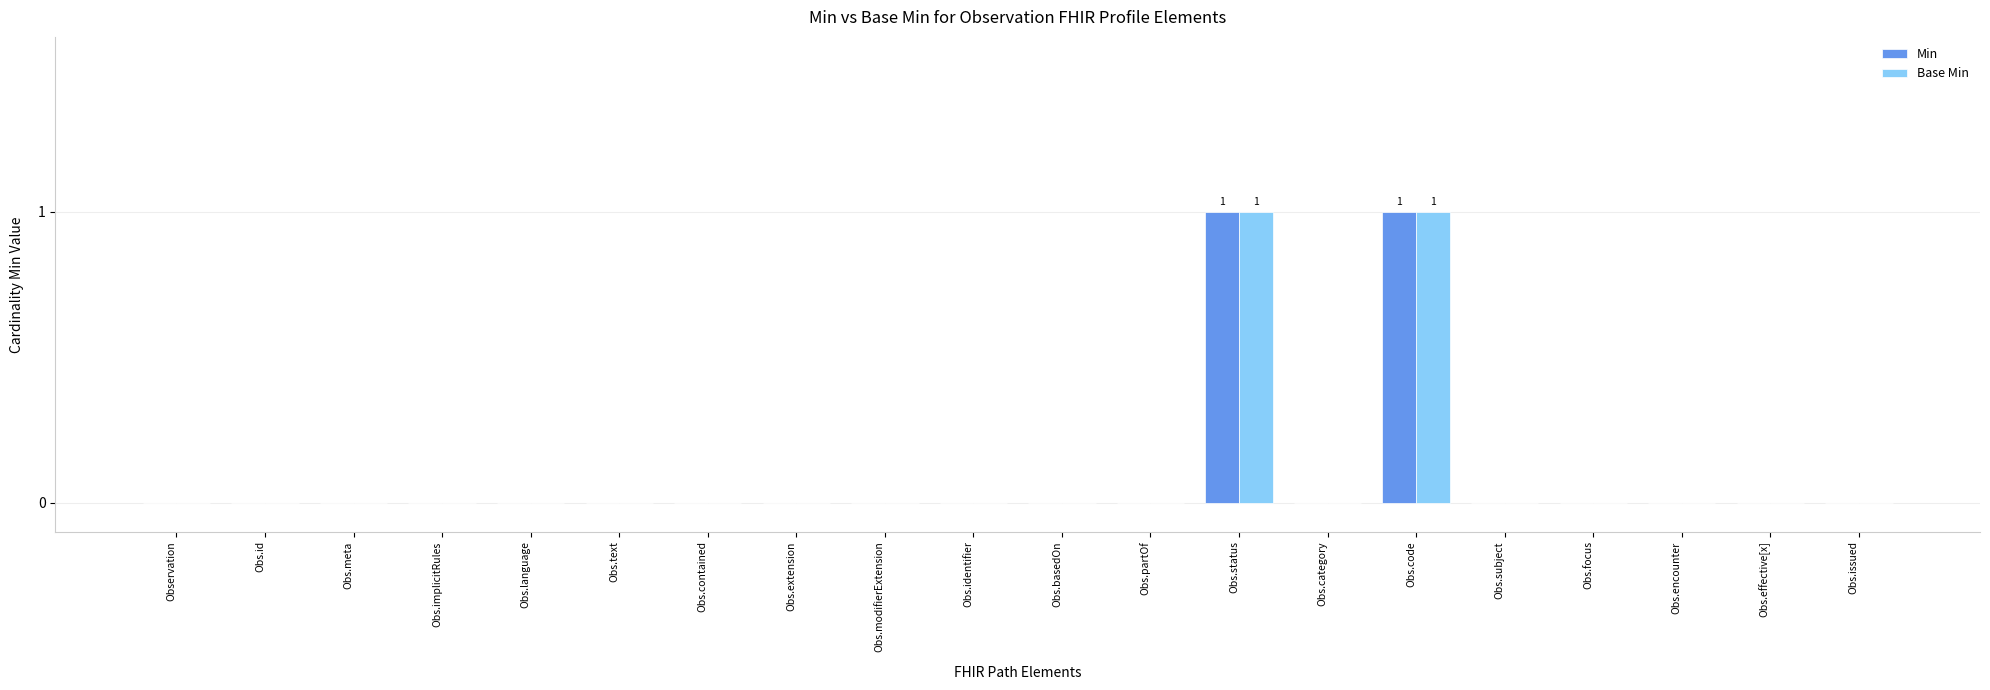

What is the sum of all Min values?

2